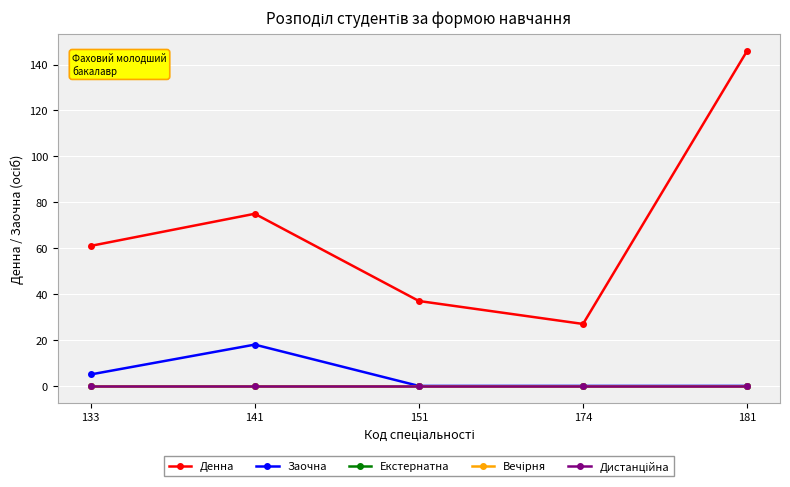

At which category does the chart reach its minimum across all series?

151